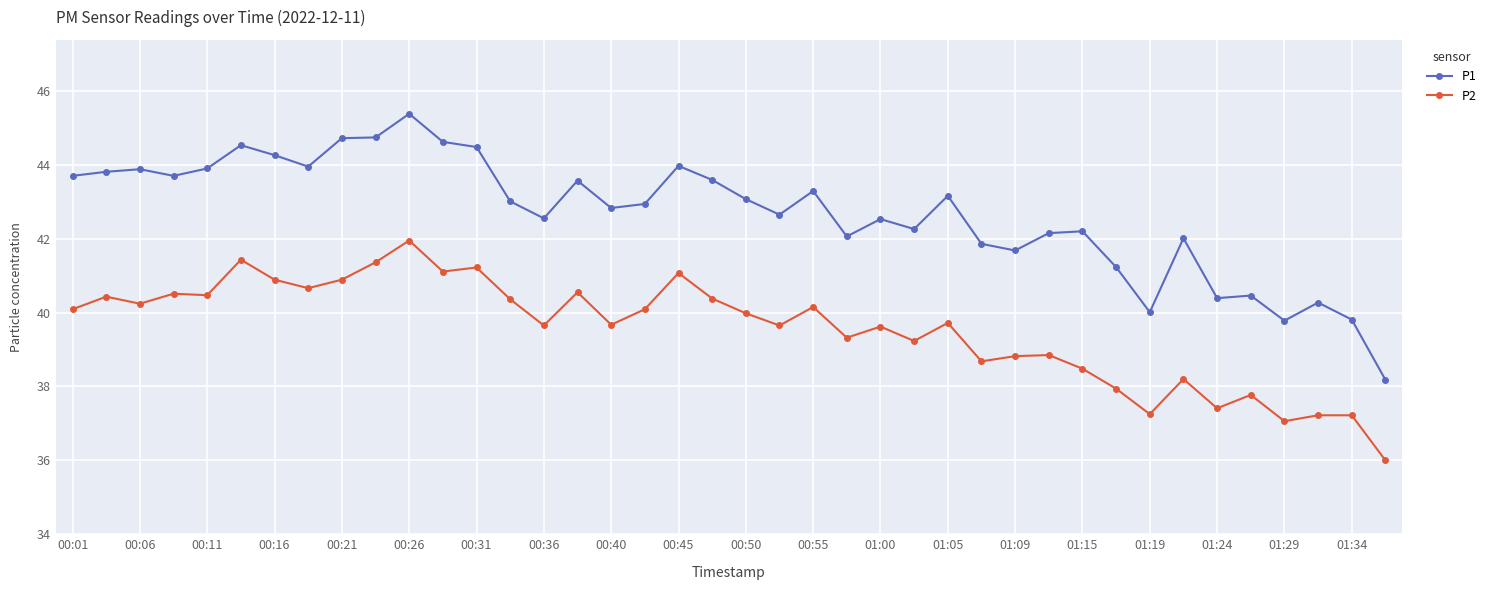

Which series has the largest range (max minus min)?

P1